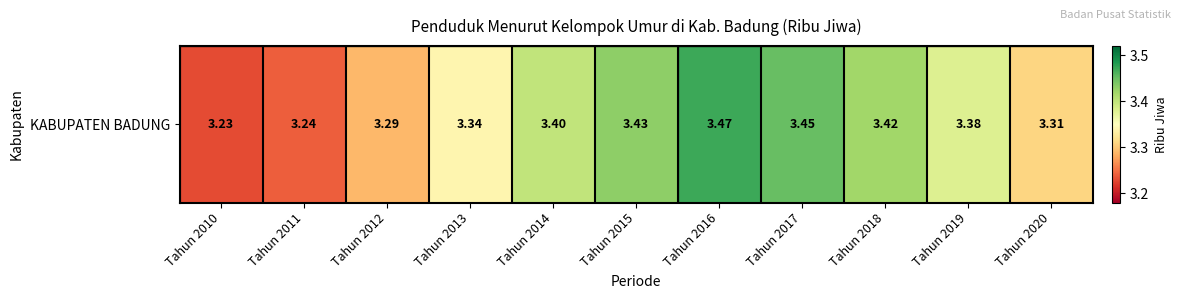

The value at Tahun 2011 is 1.1. True or false?

False